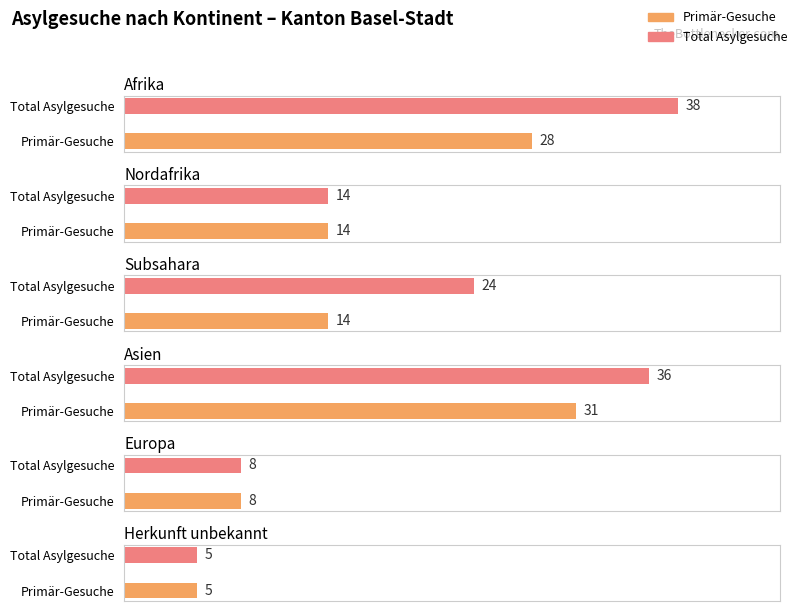

Between Afrika and Asien, which series saw the biggest shift?

Primär-Gesuche